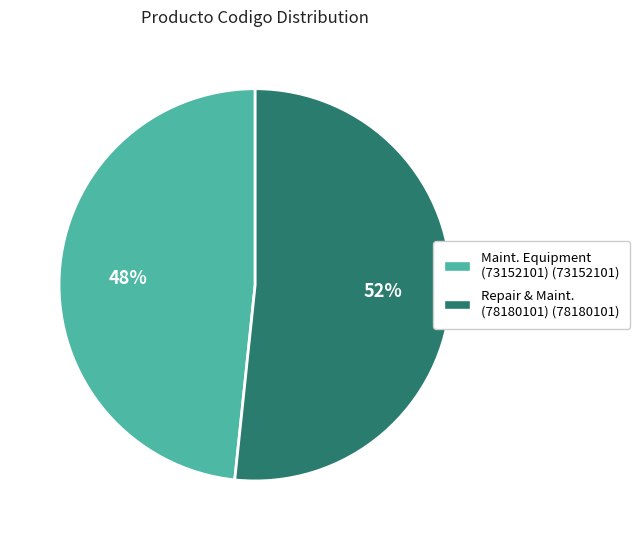

To the nearest percent, what is the average slice percentage?

50%